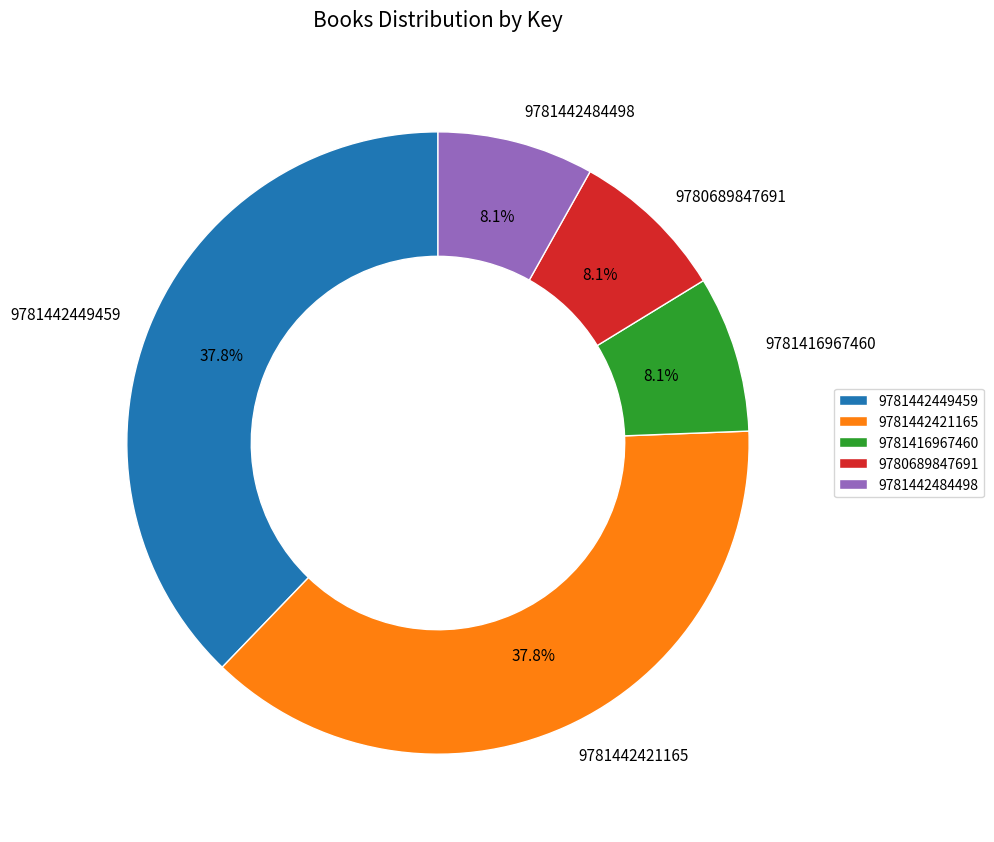

What is the ratio of the value at 9781442484498 to the value at 9781416967460?

1.0